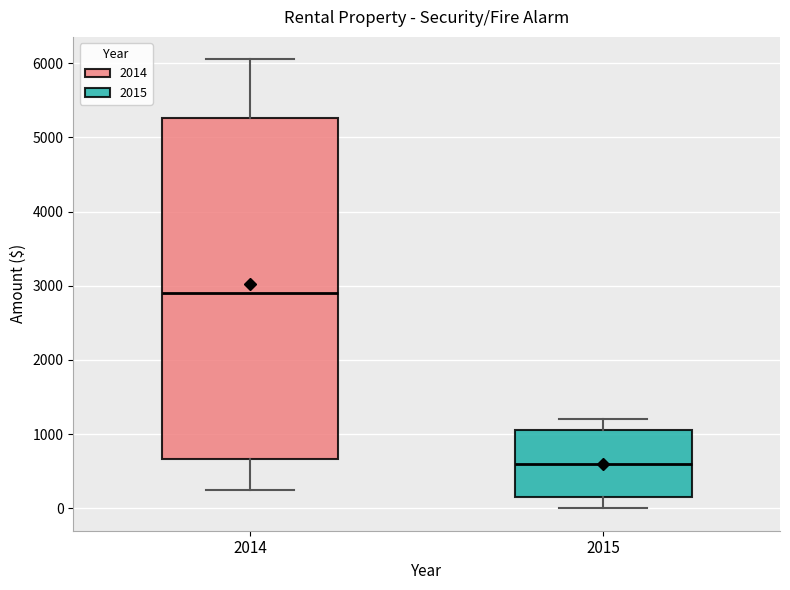

Reading left to right, transcribe this box plot: for each box, give where its median line is, the range the box spans, and where its two whiskers end, as read against the y-axis. The values are not printed on the chart, so give them approximately, as read against the axis.

2014: median 2900, box 700 to 5300, whiskers 300 to 6100
2015: median 600, box 200 to 1100, whiskers 0 to 1200